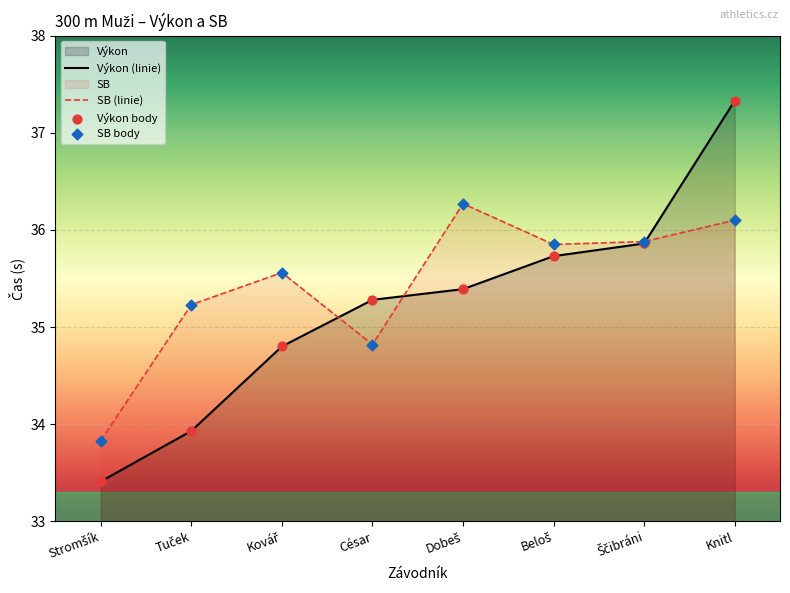

At which category is the sum across all series the highest?

Knitl